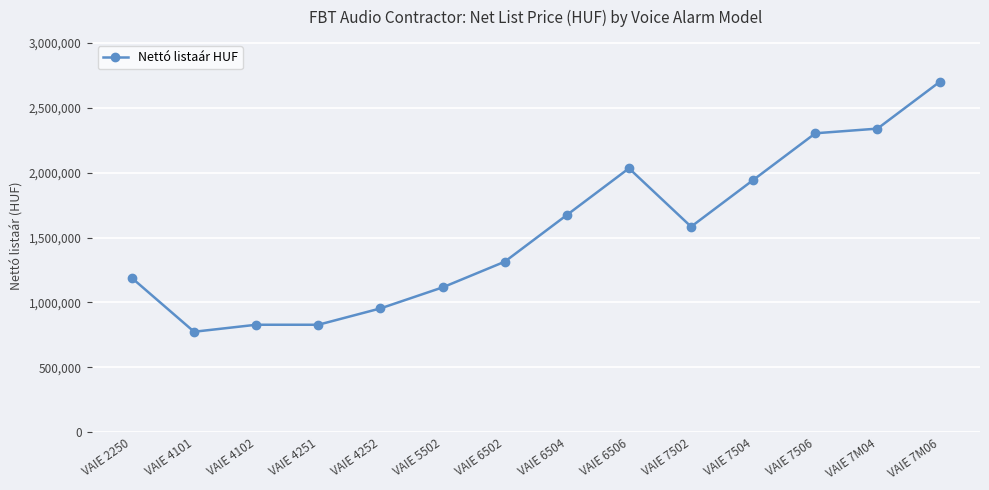

What is the label of the 1st point from the left?

VAIE 2250